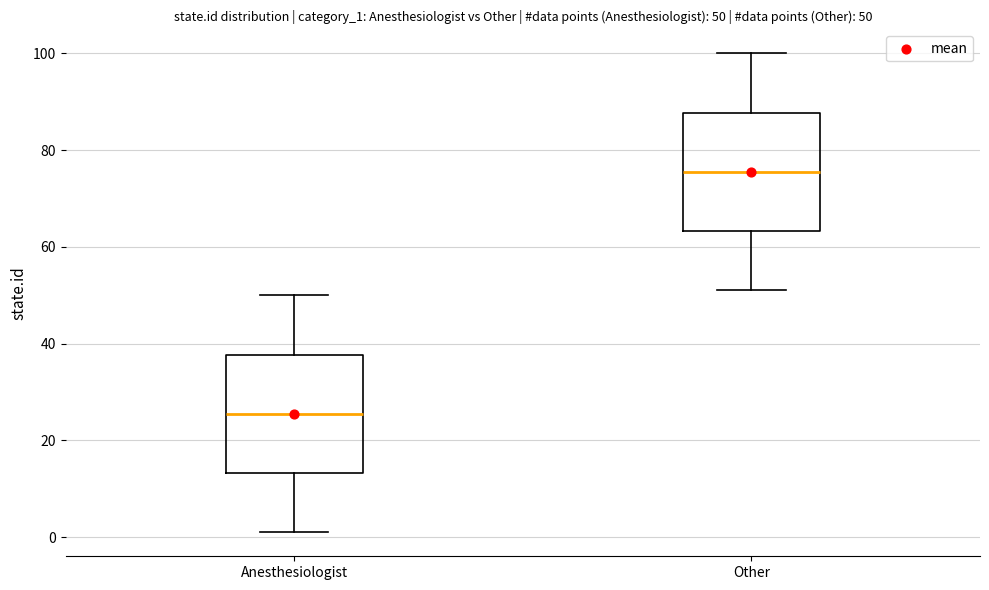

Which box's median line is the lowest?

Anesthesiologist